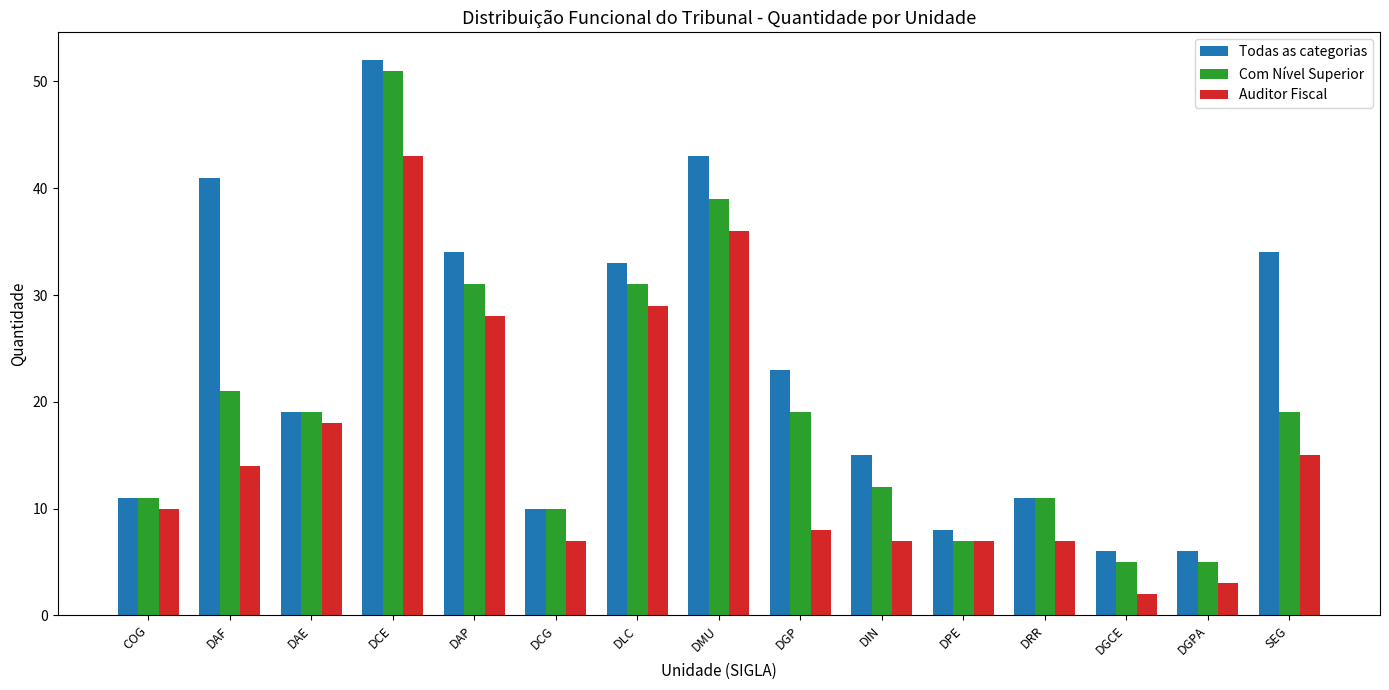

Reading right to left, transcribe all the data shown in this chart.

Todas as categorias: SEG=34	DGPA=6	DGCE=6	DRR=11	DPE=8	DIN=15	DGP=23	DMU=43	DLC=33	DCG=10	DAP=34	DCE=52	DAE=19	DAF=41	COG=11
Com Nível Superior: SEG=19	DGPA=5	DGCE=5	DRR=11	DPE=7	DIN=12	DGP=19	DMU=39	DLC=31	DCG=10	DAP=31	DCE=51	DAE=19	DAF=21	COG=11
Auditor Fiscal: SEG=15	DGPA=3	DGCE=2	DRR=7	DPE=7	DIN=7	DGP=8	DMU=36	DLC=29	DCG=7	DAP=28	DCE=43	DAE=18	DAF=14	COG=10